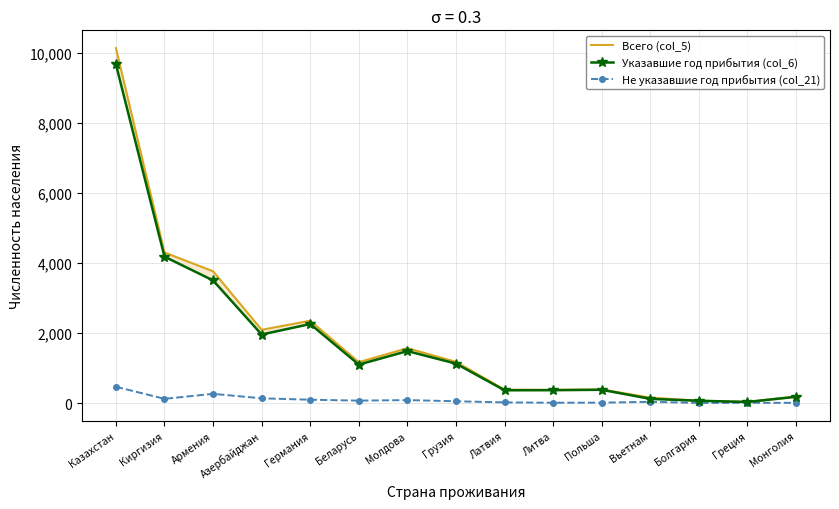

Reading right to left, extract all data points from this chart.

Всего (col_5): 183	34	66	153	388	375	382	1176	1566	1166	2350	2091	3764	4300	10139
Указавшие год прибытия (col_6): 178	29	64	119	378	367	364	1126	1483	1098	2256	1957	3502	4181	9675
Не указавшие год прибытия (col_21): 5	5	2	34	10	8	18	50	83	68	94	134	262	119	464